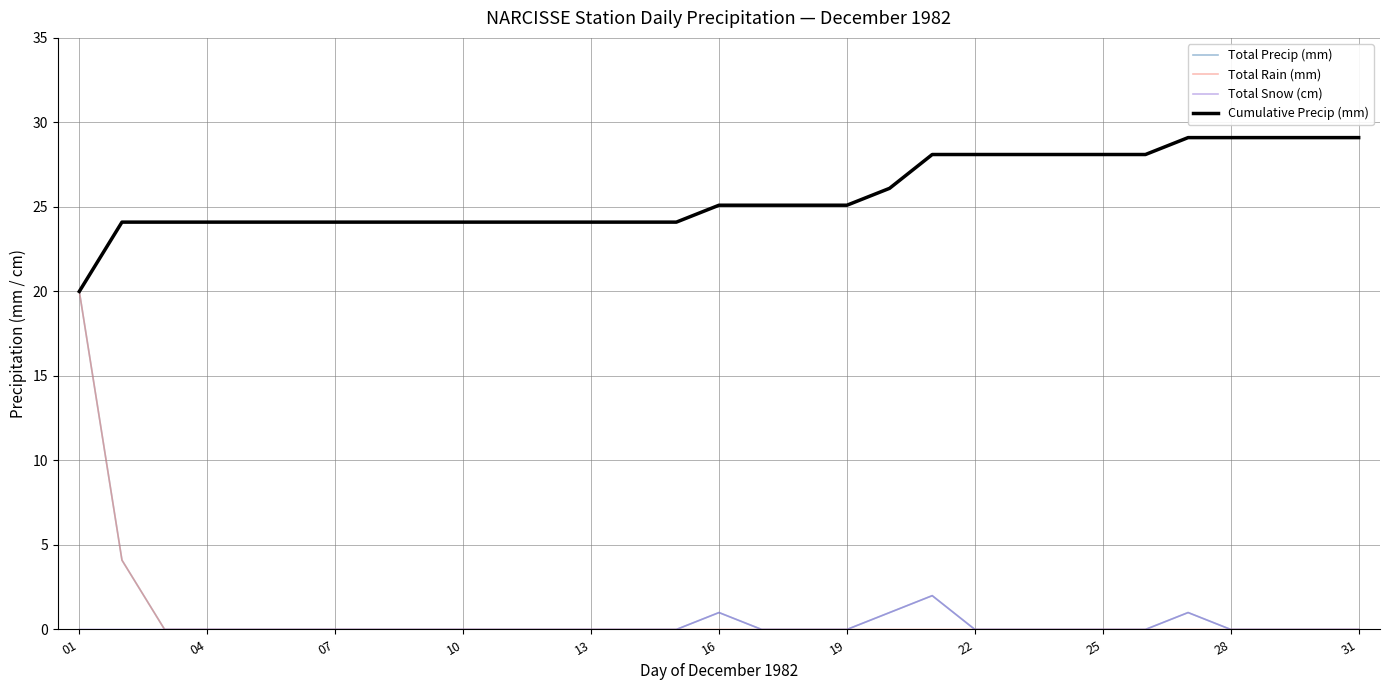

What is the greatest value displayed?

29.1